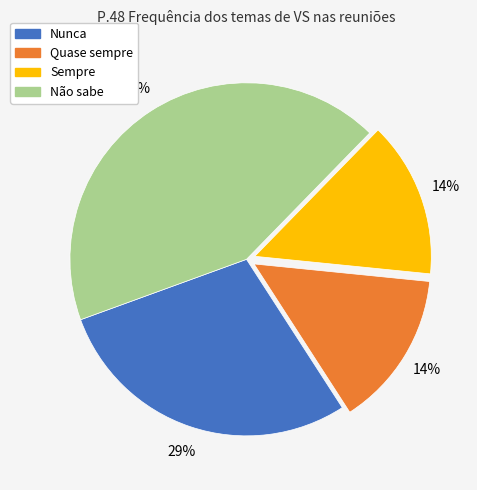

Which has a higher value, Nunca or Sempre?

Nunca